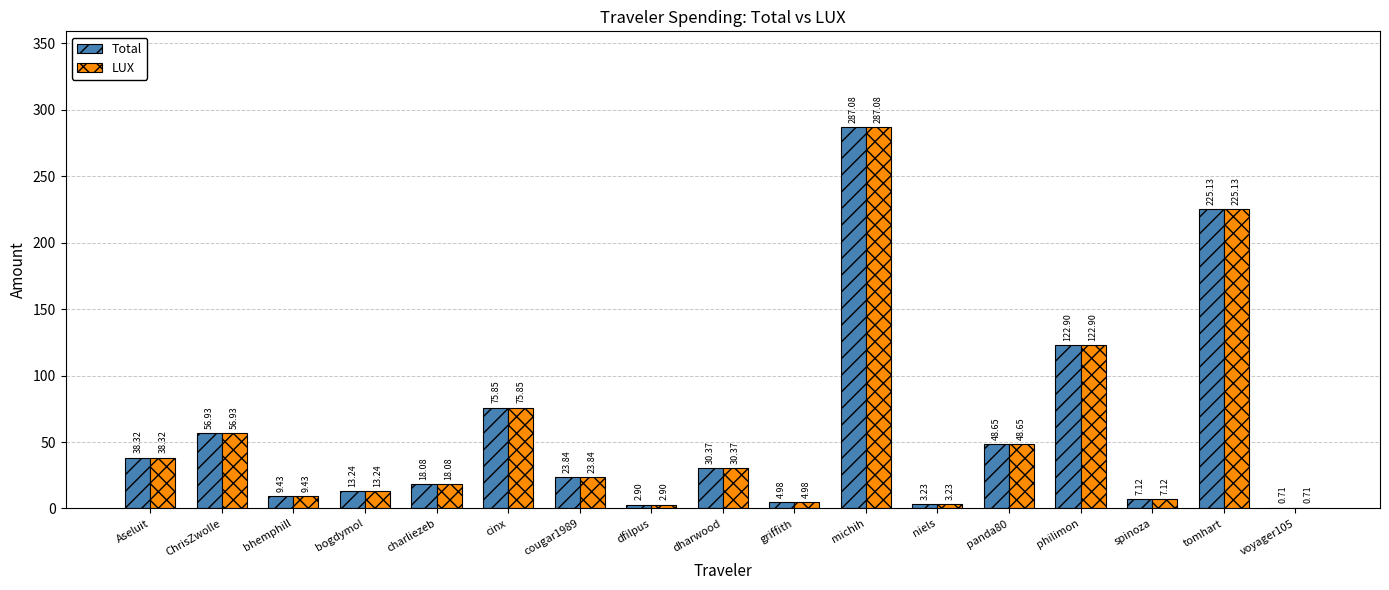

What is the maximum value shown in the chart?

287.1